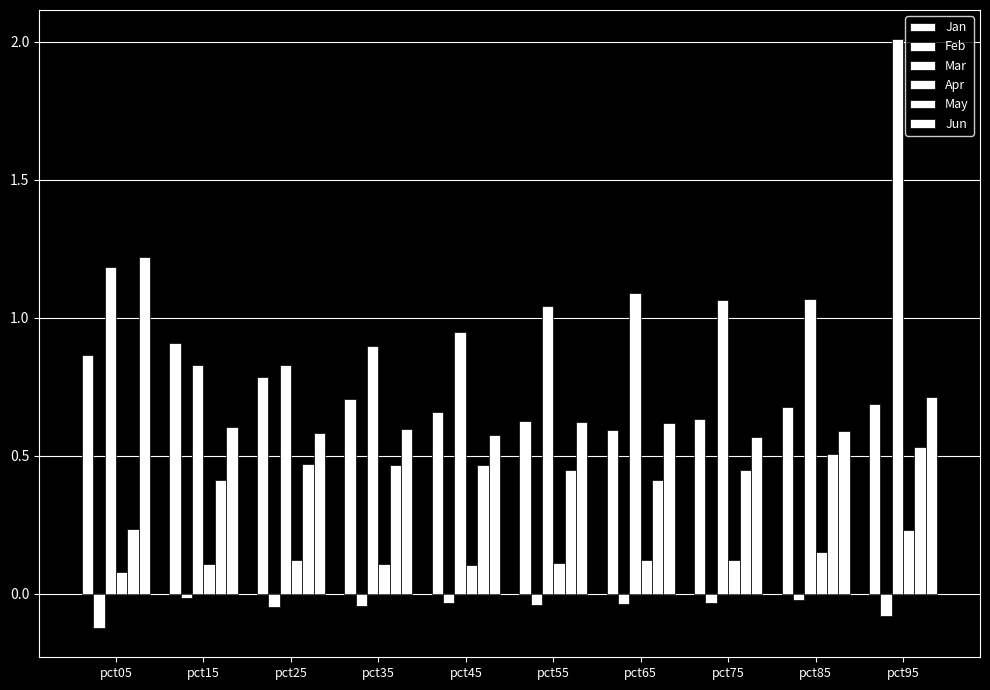

How many series are shown in this chart?

6